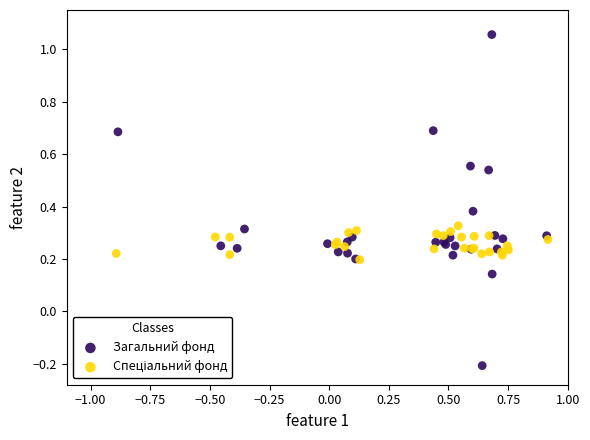

Which series reaches the maximum Y coordinate?

Загальний фонд